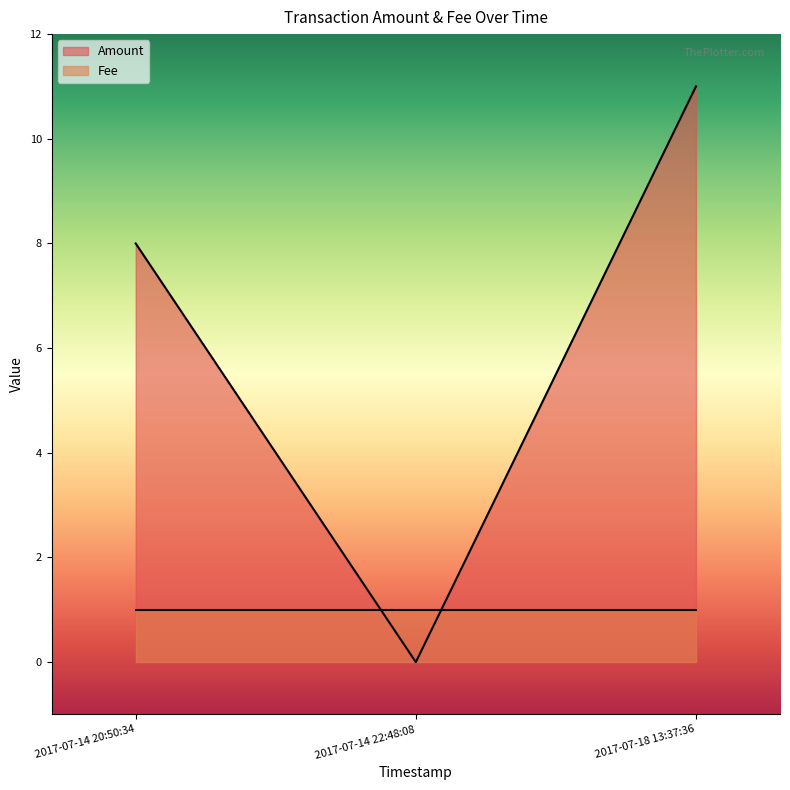

Count the number of data series in this chart.

2